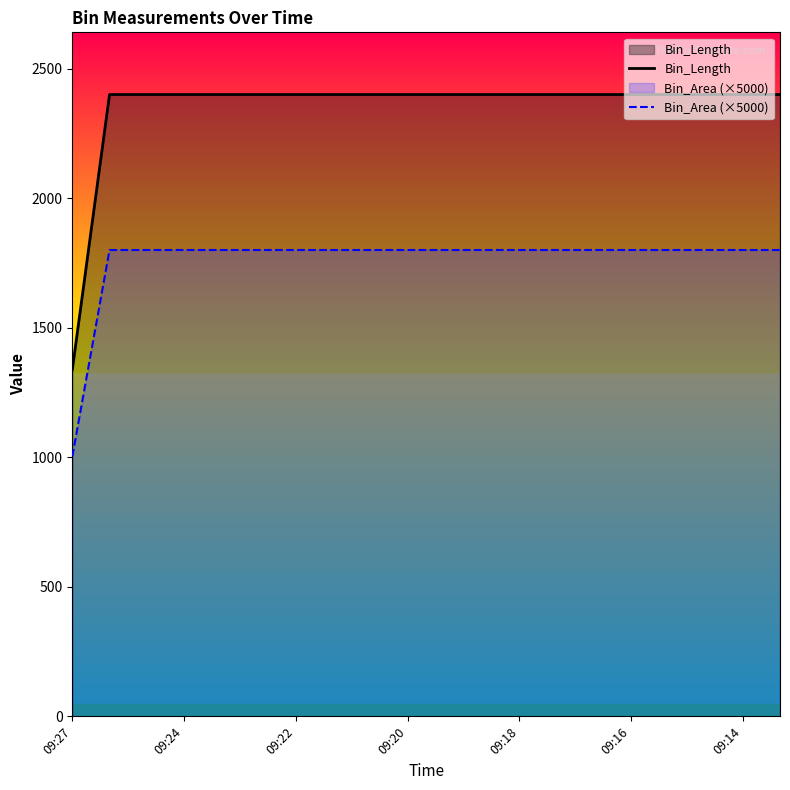

What is the difference between the maximum and minimum values in the Bin_Length series?

1062.7